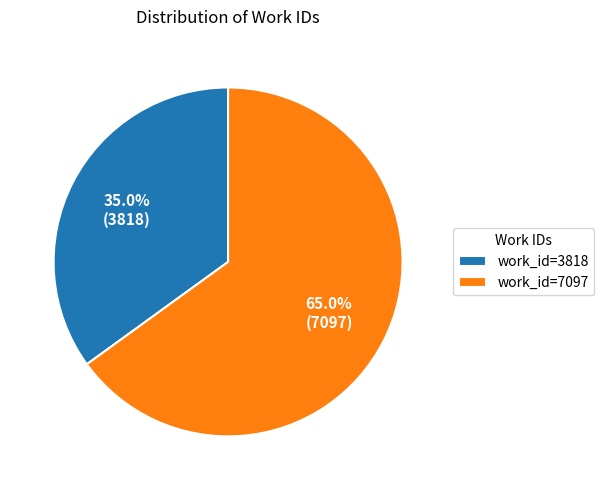

What is the largest slice in the pie chart?

work_id=7097